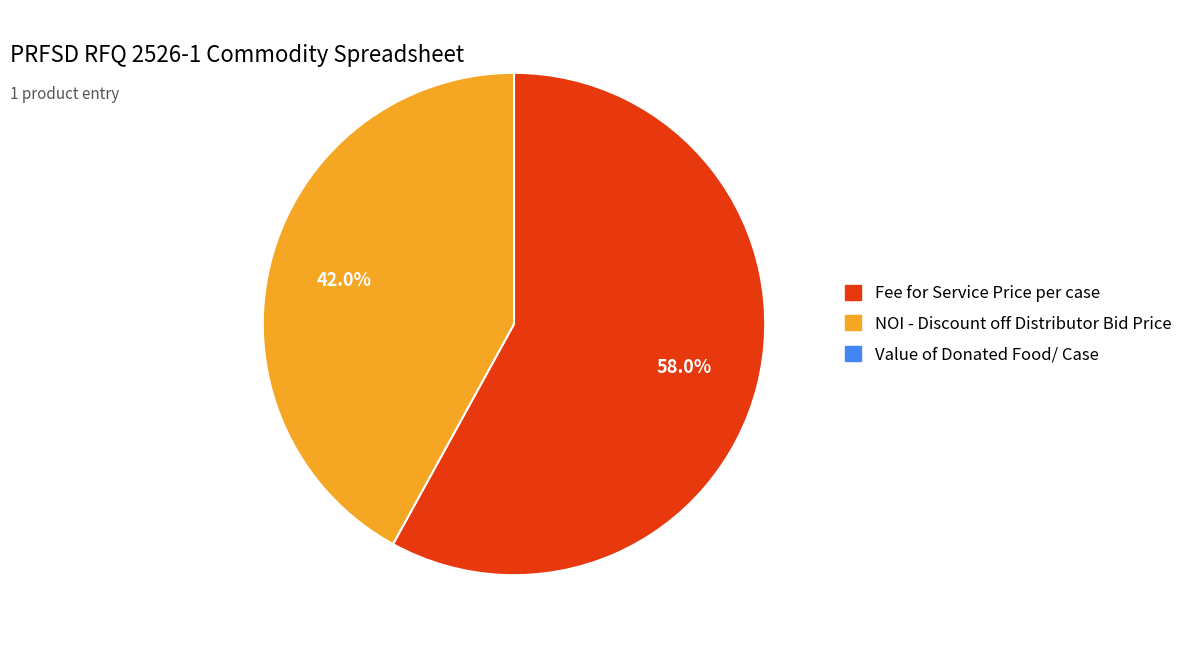

How many slices are in this pie chart?

2